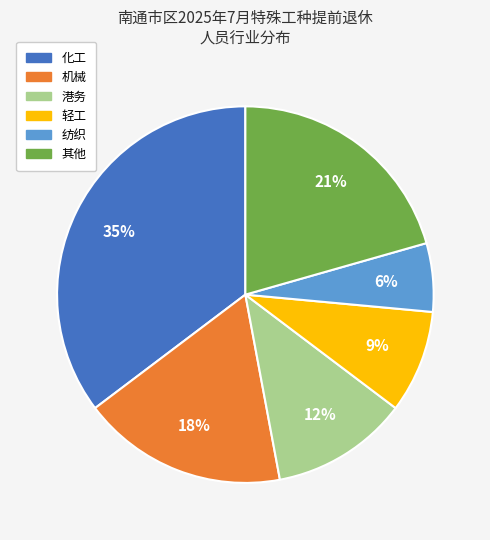

Is 轻工 the majority of the pie?

No